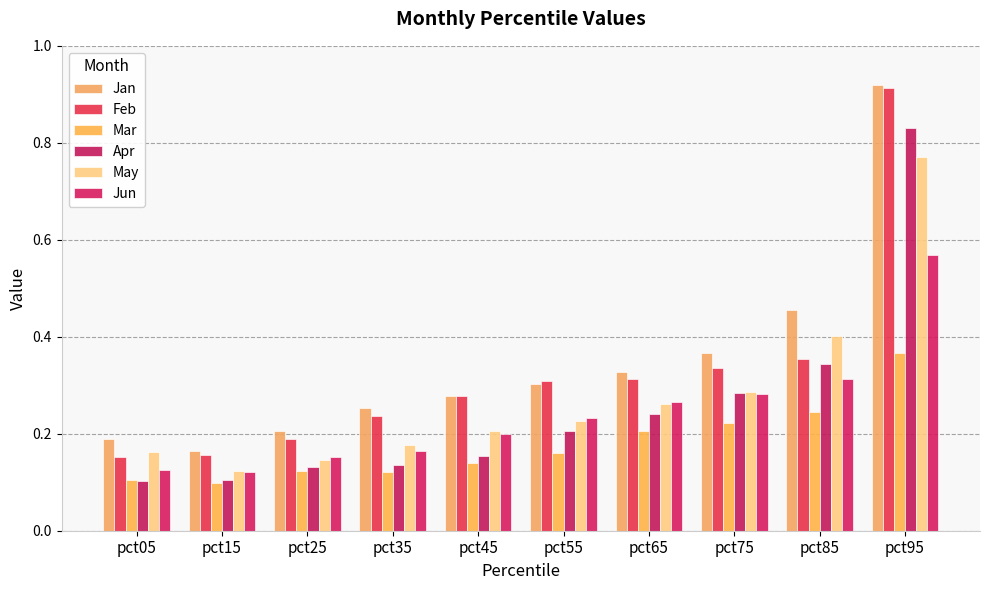

What is the total value across all series at pct45?

1.3